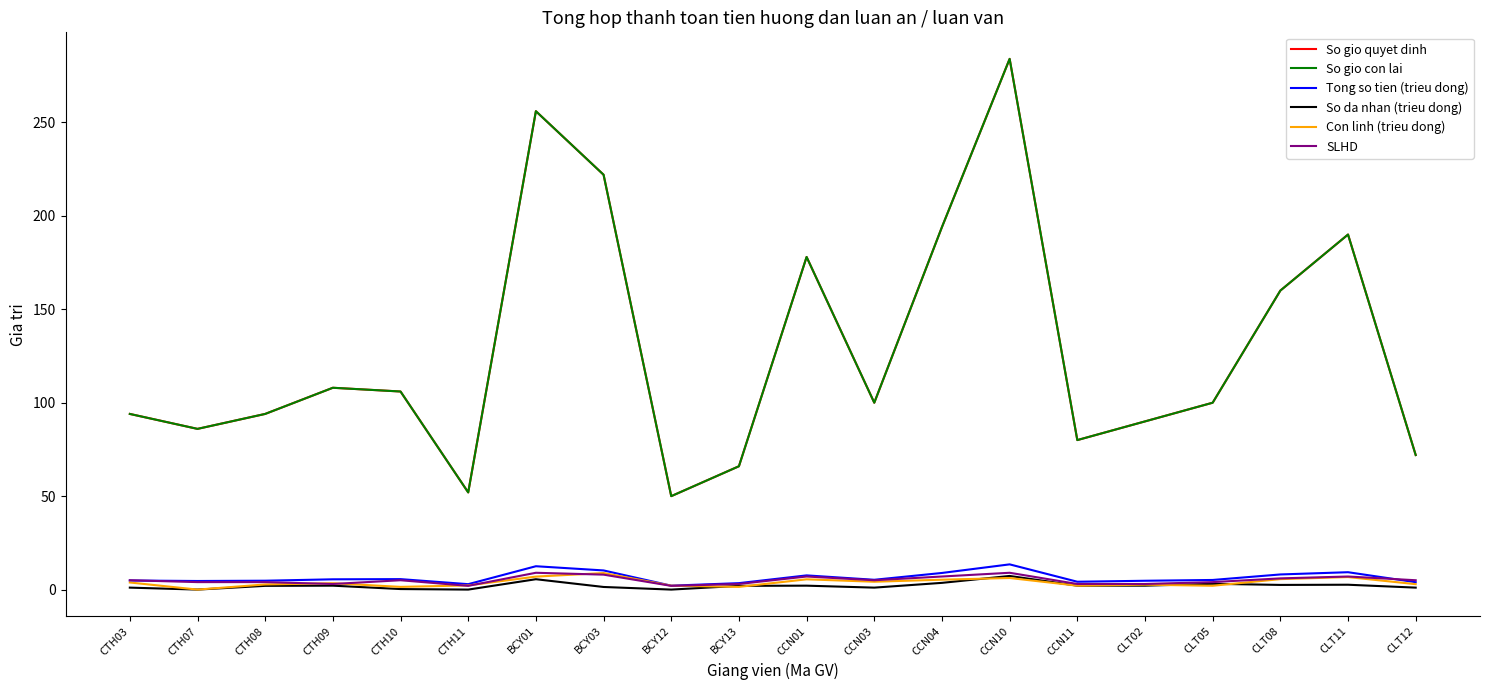

How many values in the So gio con lai series exceed 100?

9